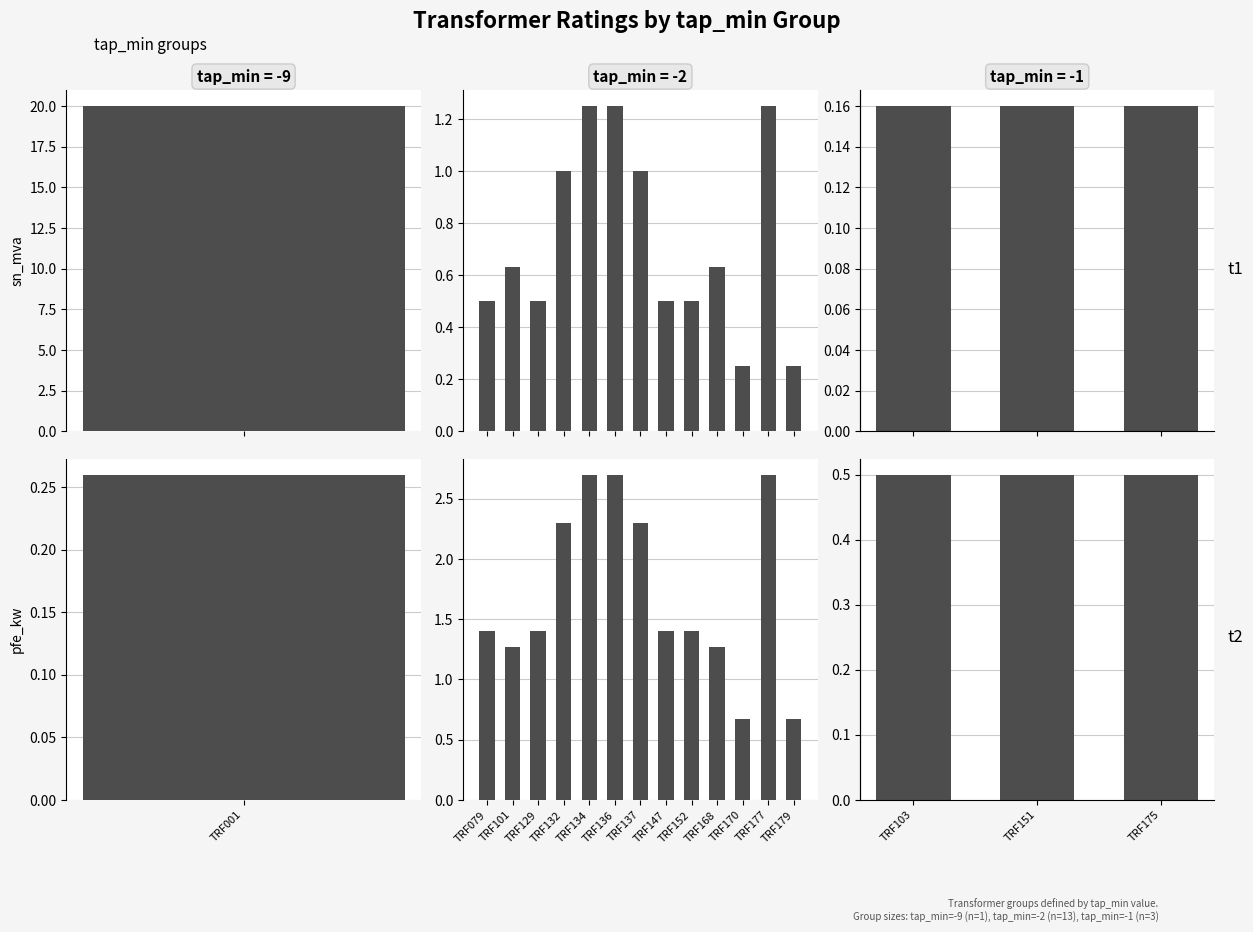

What is the value of the sn_mva bar at the 3rd from the left?

0.2